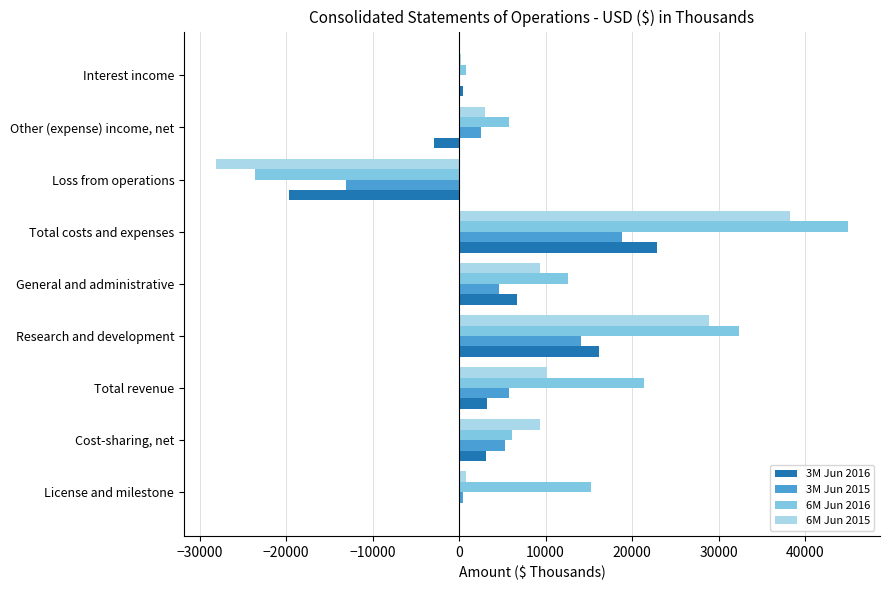

Which series changed the most between Research and development and General and administrative?

6M Jun 2016